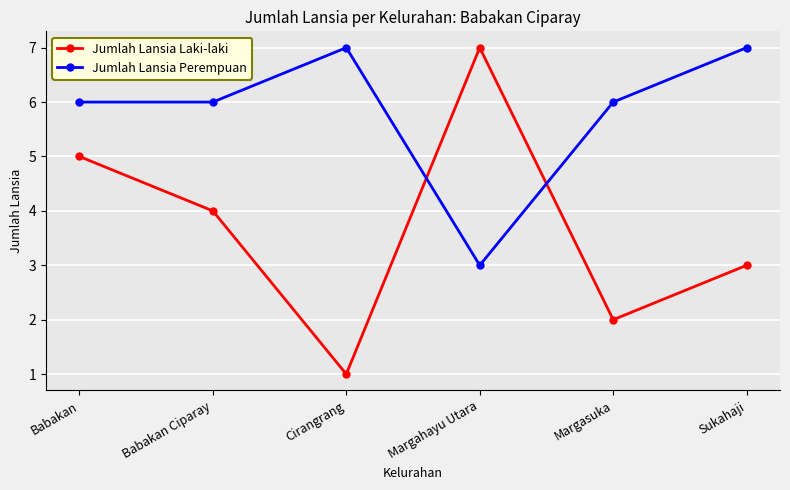

What is the label of the 5th point from the right?

Babakan Ciparay